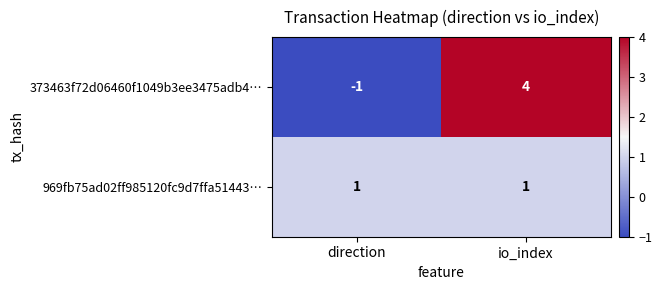

At which label is 373463f72d06460f1049b3ee3475adb4… closest to 1?

direction